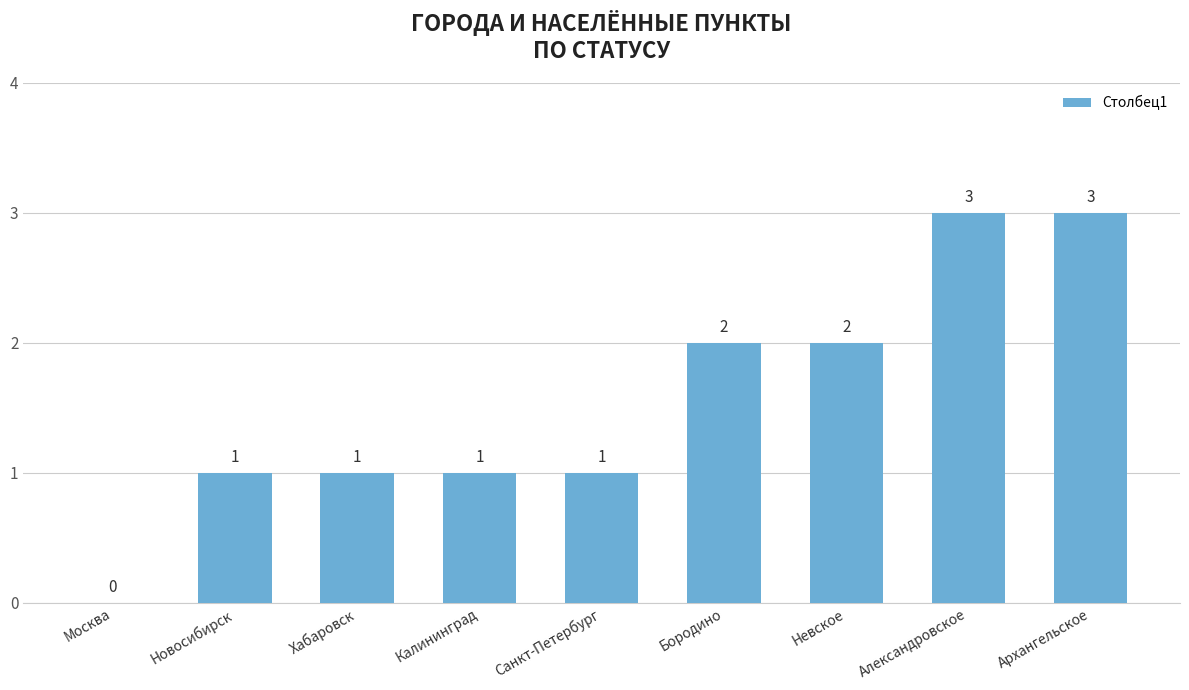

What is the greatest value displayed?

3